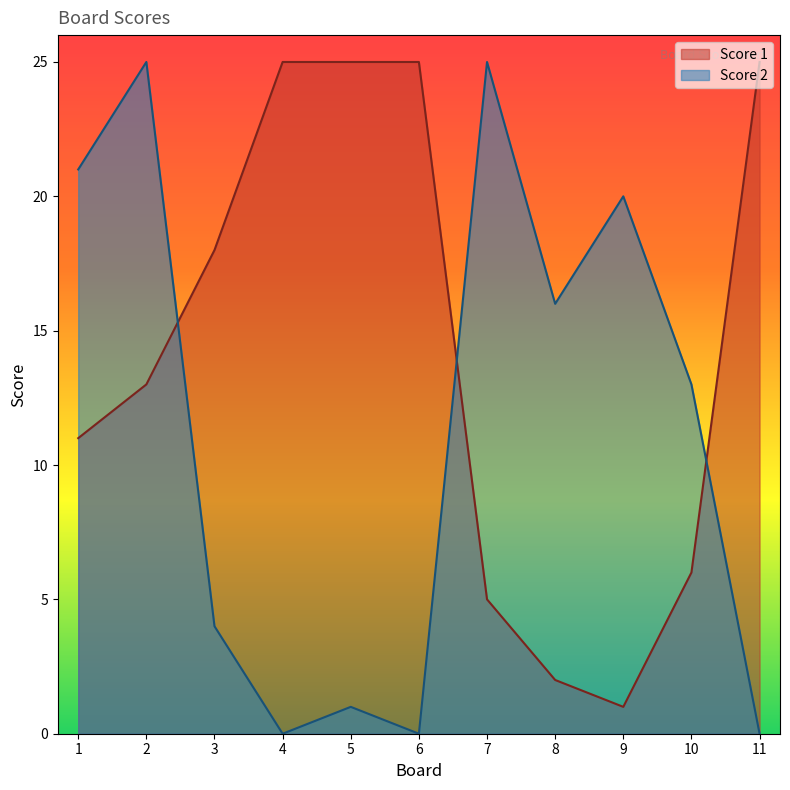

Which category has the lowest value in the Score 2 series?

4